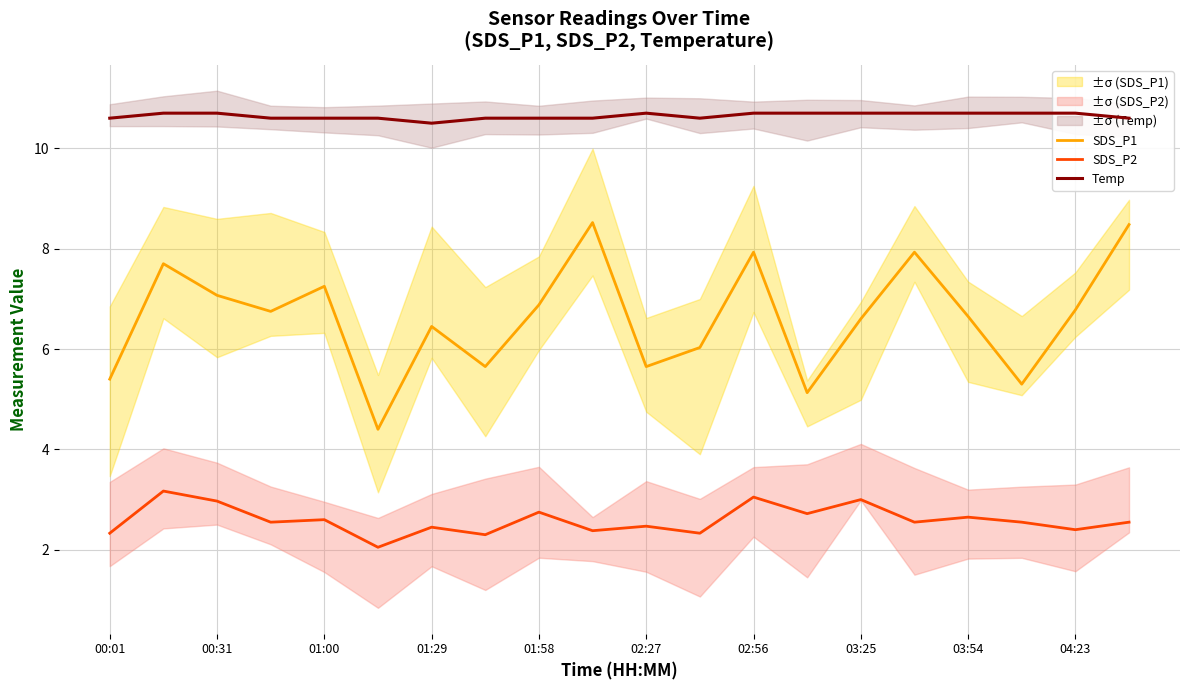

What is the sum of all Temp values?

212.9